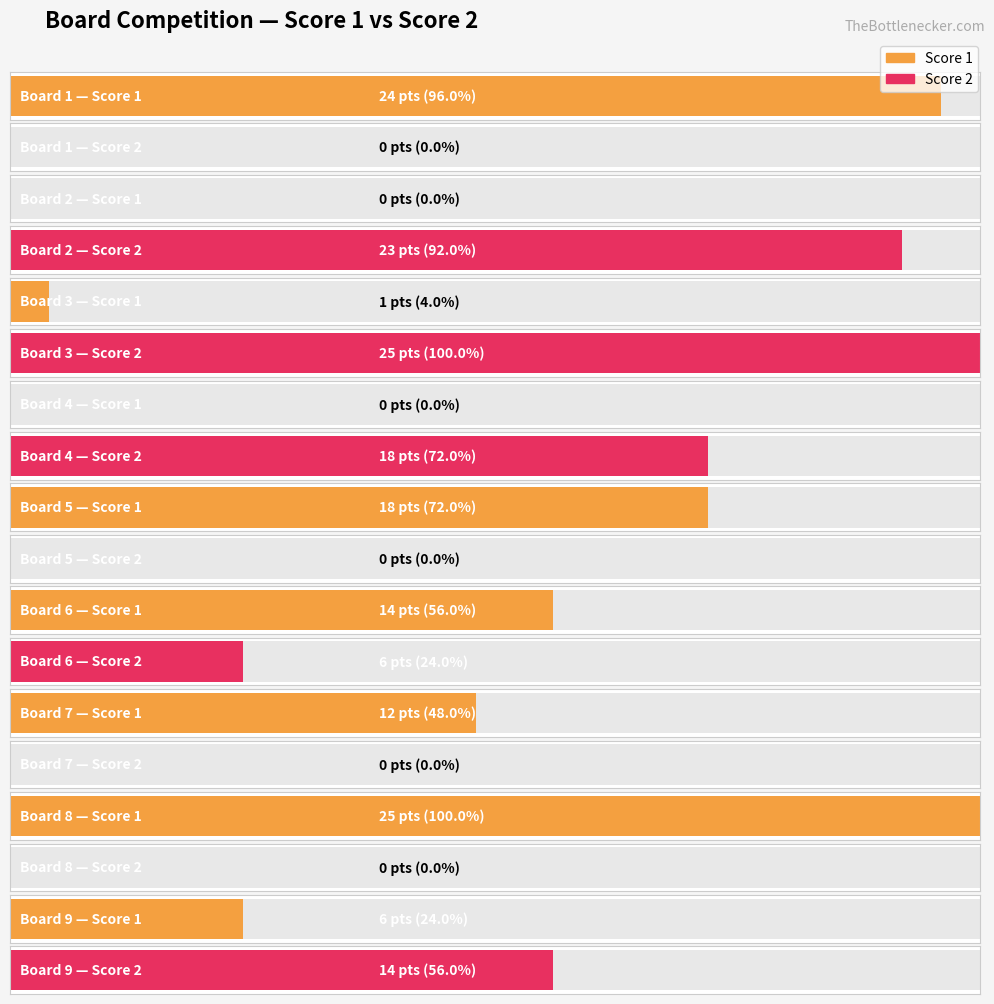

Rank the categories by Score 1 value from highest to lowest.

Board 8, Board 1, Board 5, Board 6, Board 7, Board 9, Board 3, Board 2, Board 4